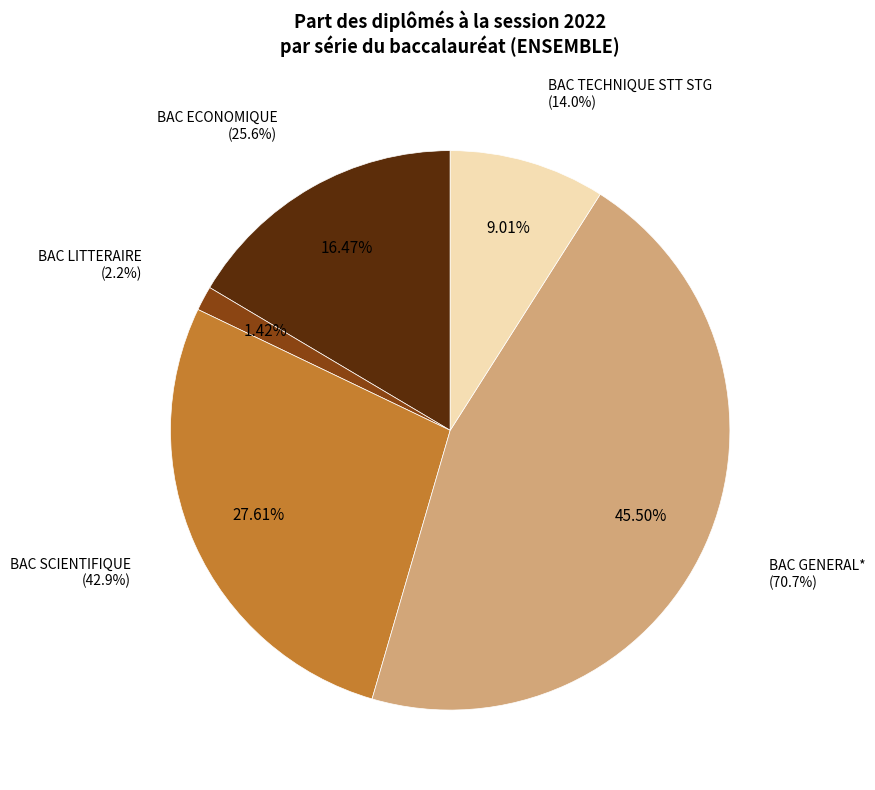

Does BAC LITTERAIRE account for over 50% of the chart?

No